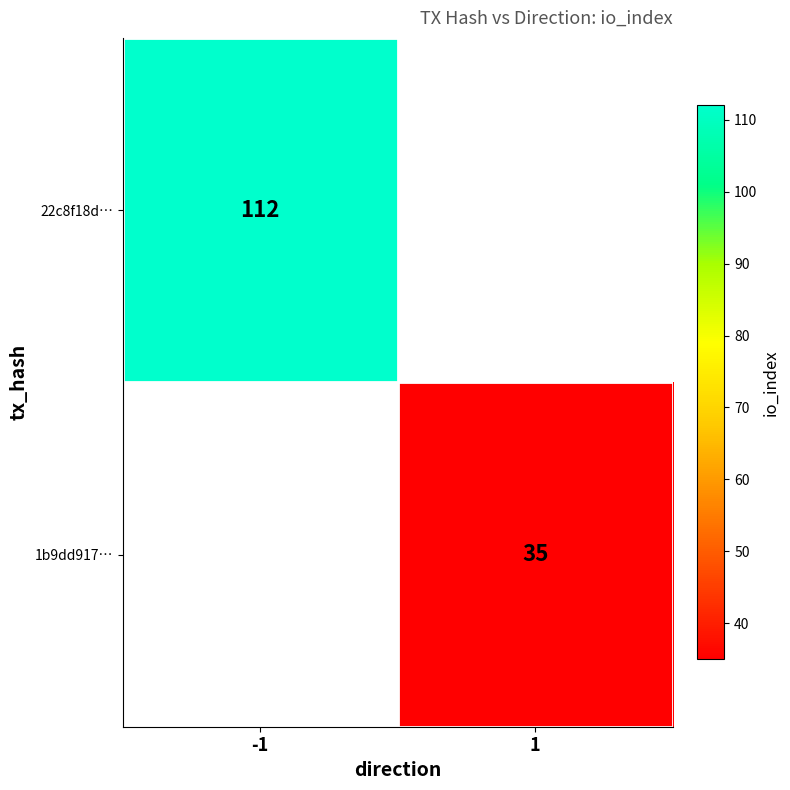

The 1b9dd917… series shows 35 at 1. True or false?

True